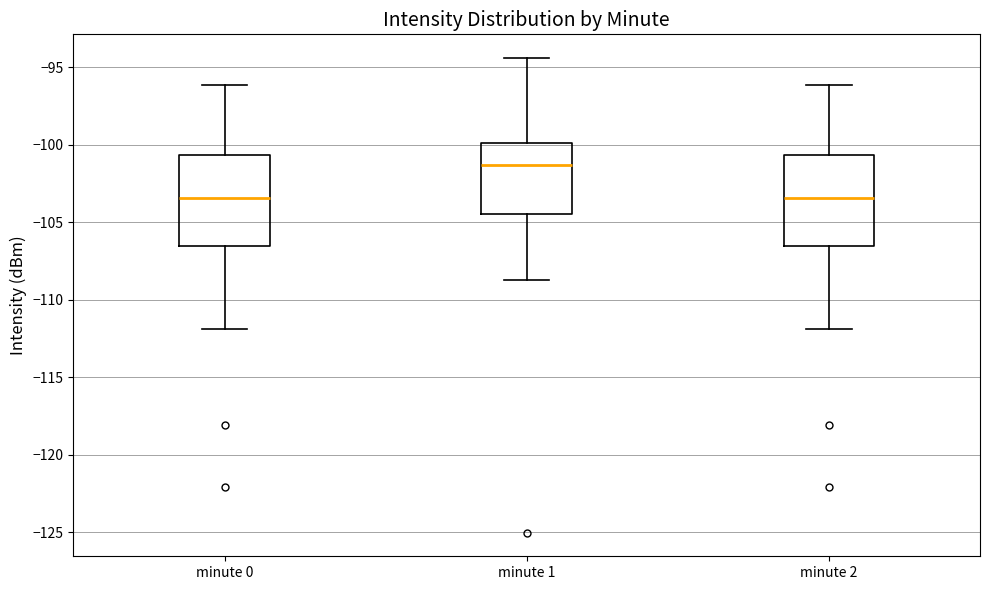

Reading left to right, transcribe this box plot: for each box, give where its median line is, the range the box spans, and where its two whiskers end, as read against the y-axis. The values are not printed on the chart, so give them approximately, as read against the axis.

minute 0: median -103.5, box -106.5 to -100.5, whiskers -112.0 to -96.0
minute 1: median -101.5, box -104.5 to -100.0, whiskers -108.5 to -94.5
minute 2: median -103.5, box -106.5 to -100.5, whiskers -112.0 to -96.0